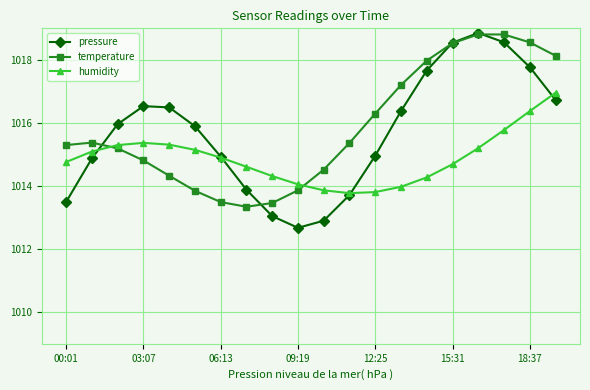

Which series has the widest spread of values?

pressure